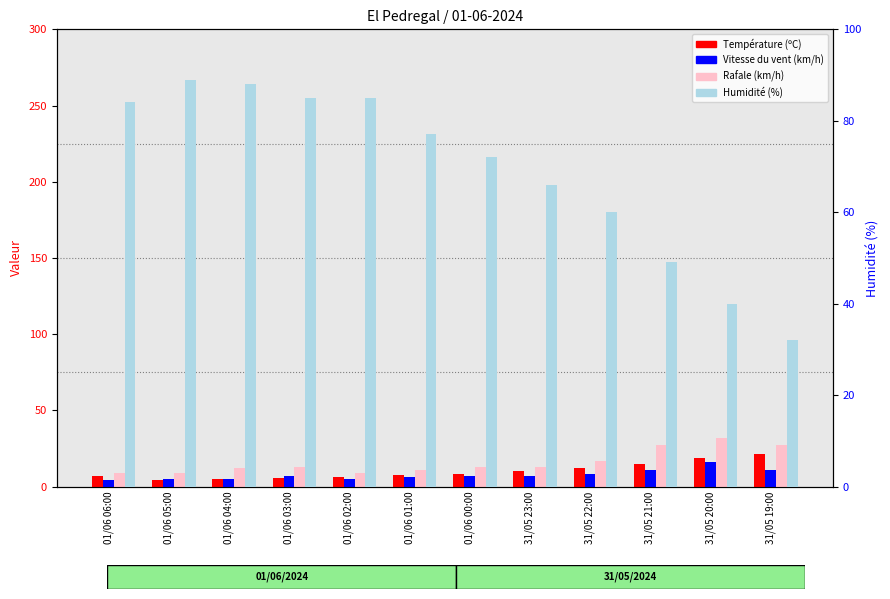

Where is Température (ºC) nearest to the value 12?

31/05 22:00